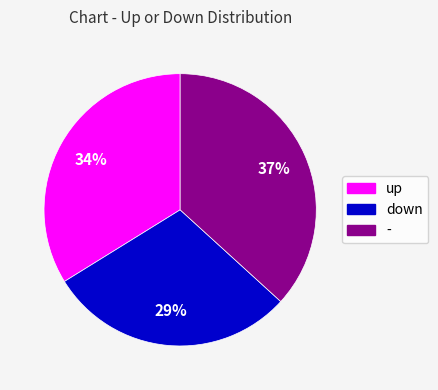

Is the sum of down and up greater than half?

Yes